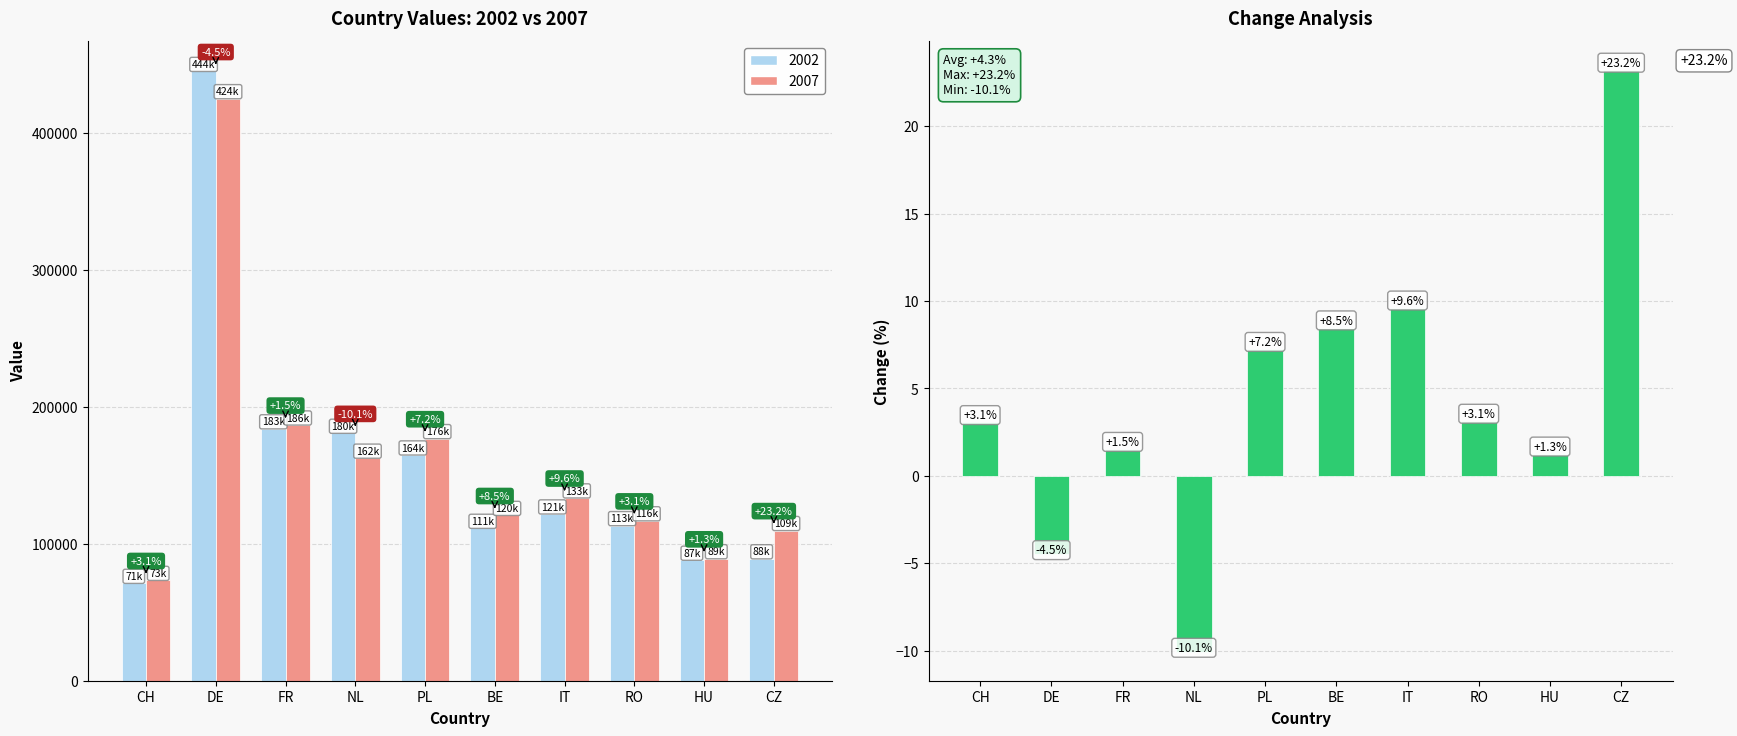

What position from the left is BE?

6